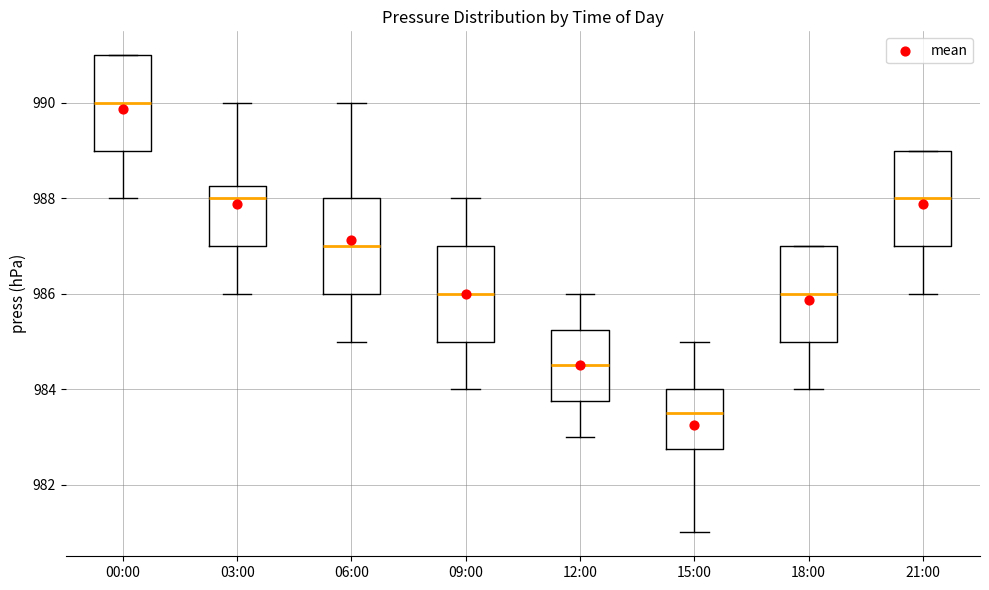

Where does the median line of the box for 21:00 sit on the y-axis? The values are not printed on the chart, so give them approximately, as read against the axis.

988.0